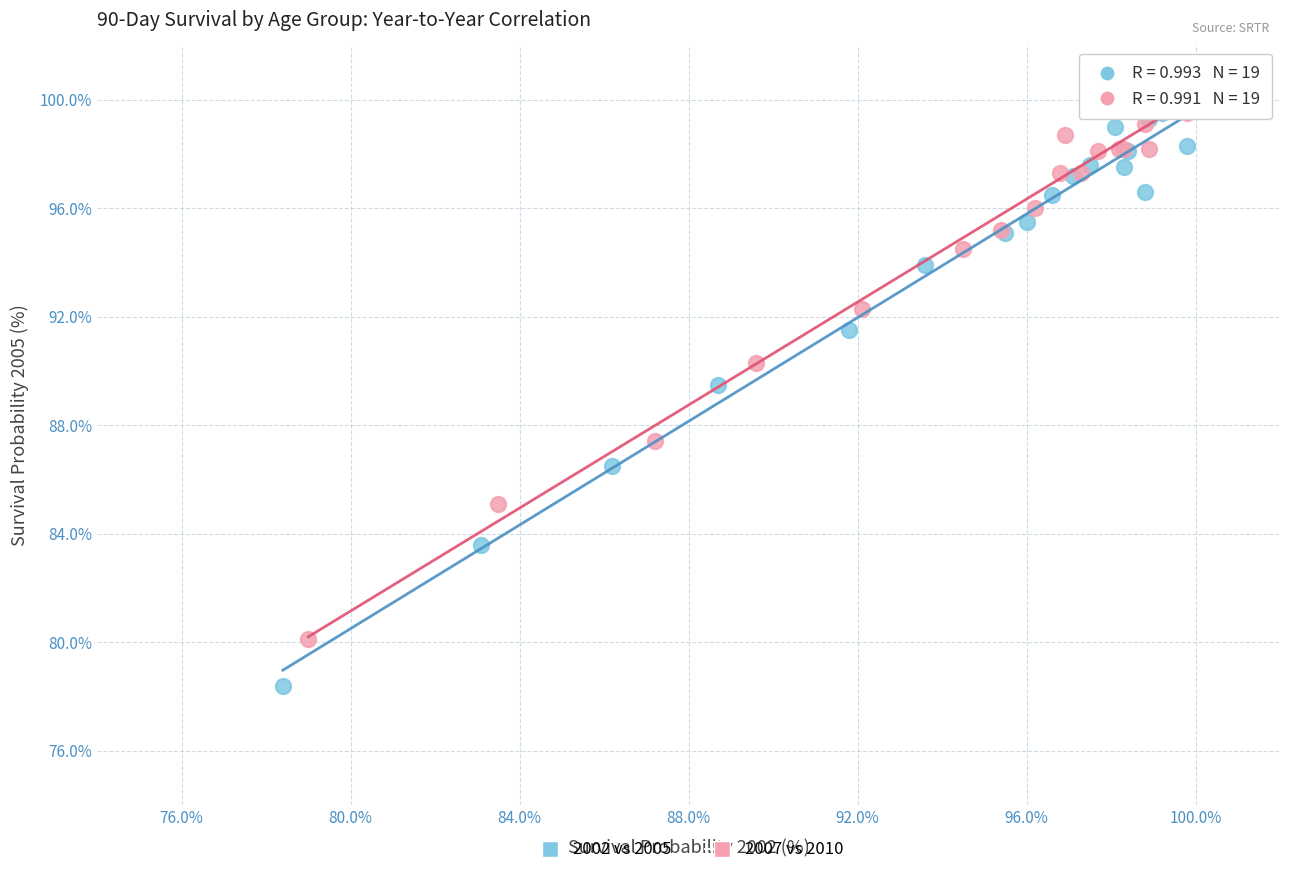

What are all the series names shown in the legend?

2002 vs 2005, 2007 vs 2010